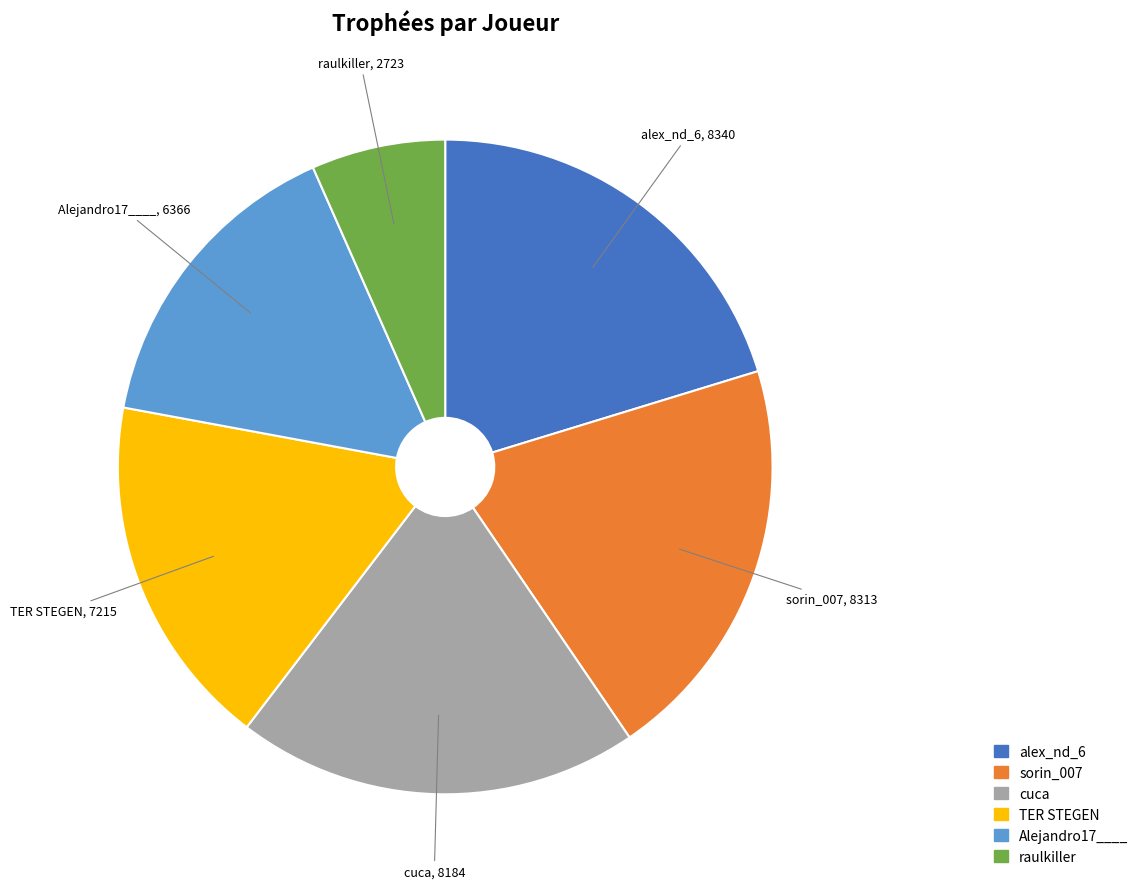

Does any single category account for the majority?

No